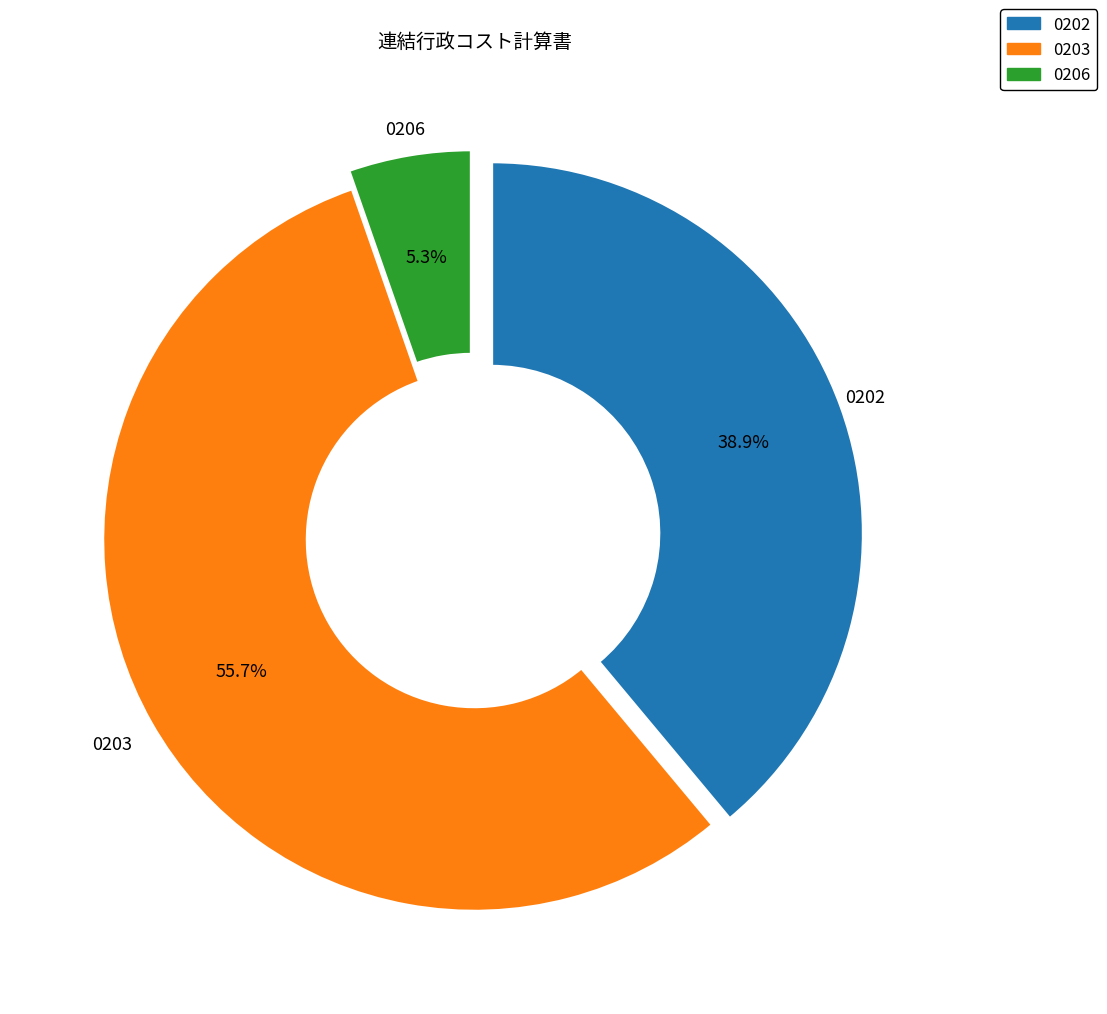

To the nearest percent, what is the average slice percentage?

33%